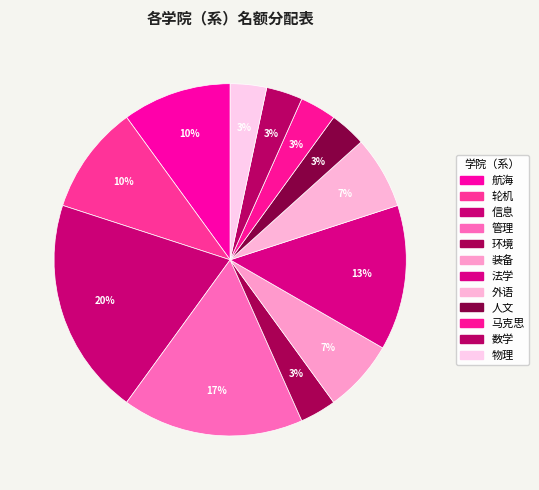

Is it true that 航海 is 1% of the pie?

False